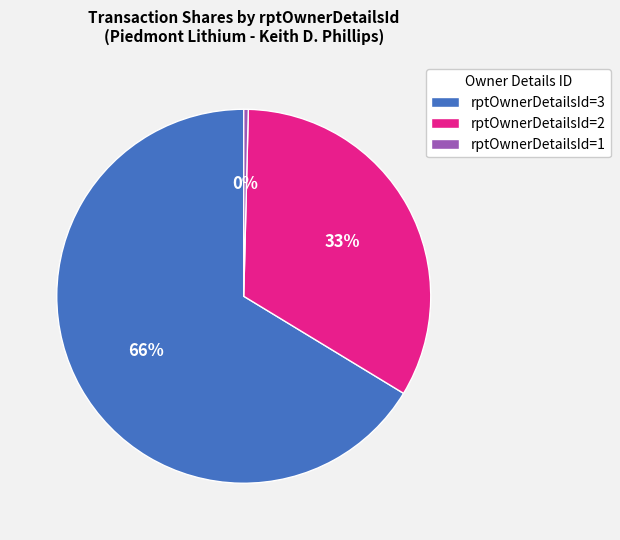

Rank the categories by value from highest to lowest.

rptOwnerDetailsId=3, rptOwnerDetailsId=2, rptOwnerDetailsId=1